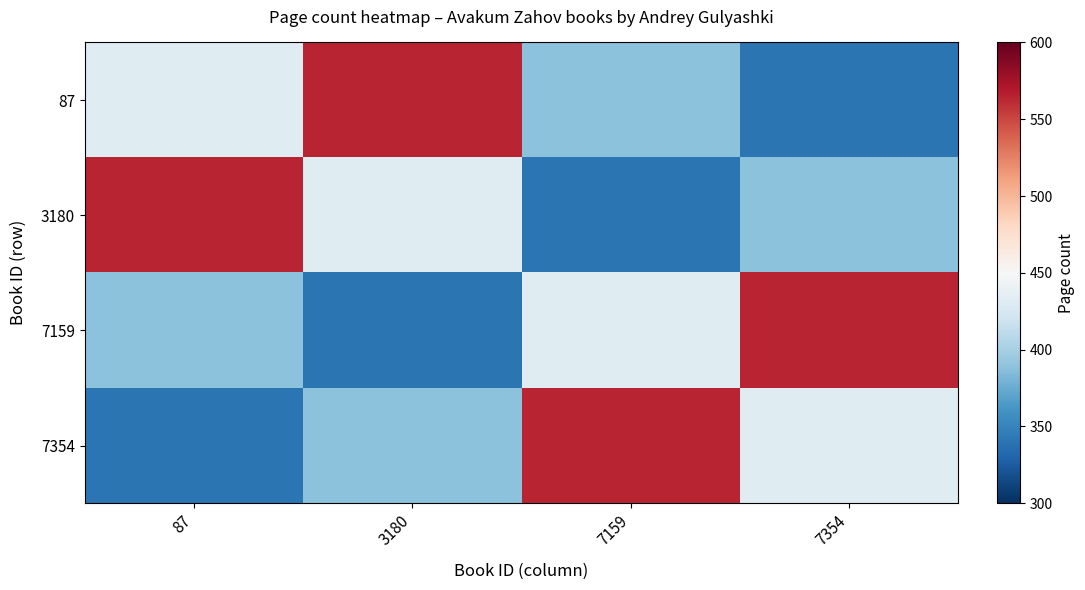

At how many categories does at least one series exceed 480?

4